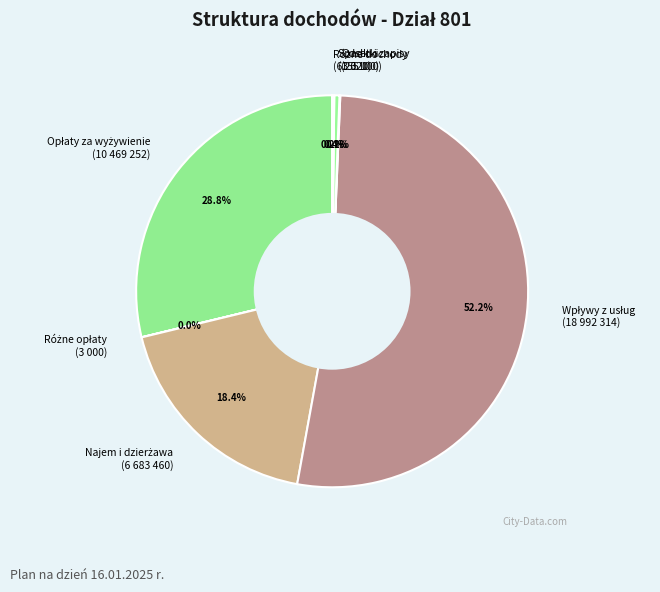

Is Spadki i zapisy (155 100) the majority of the pie?

No